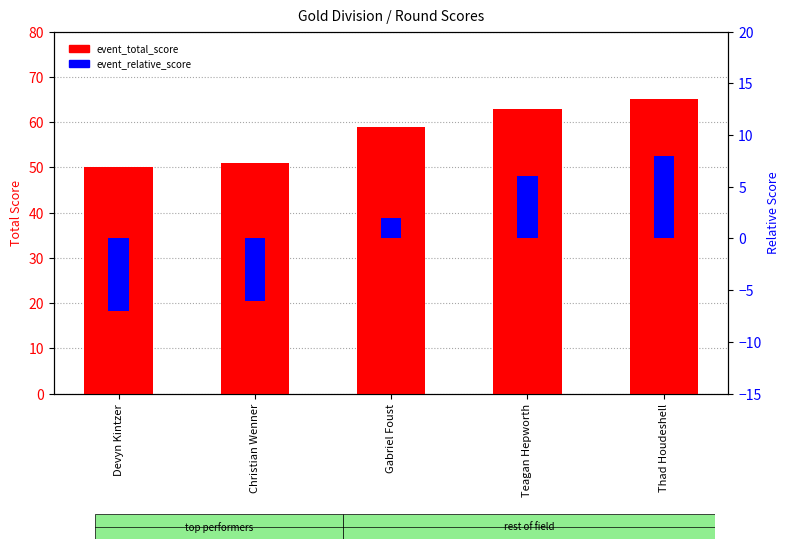

Is it true that event_total_score equals 104 at Thad Houdeshell?

False